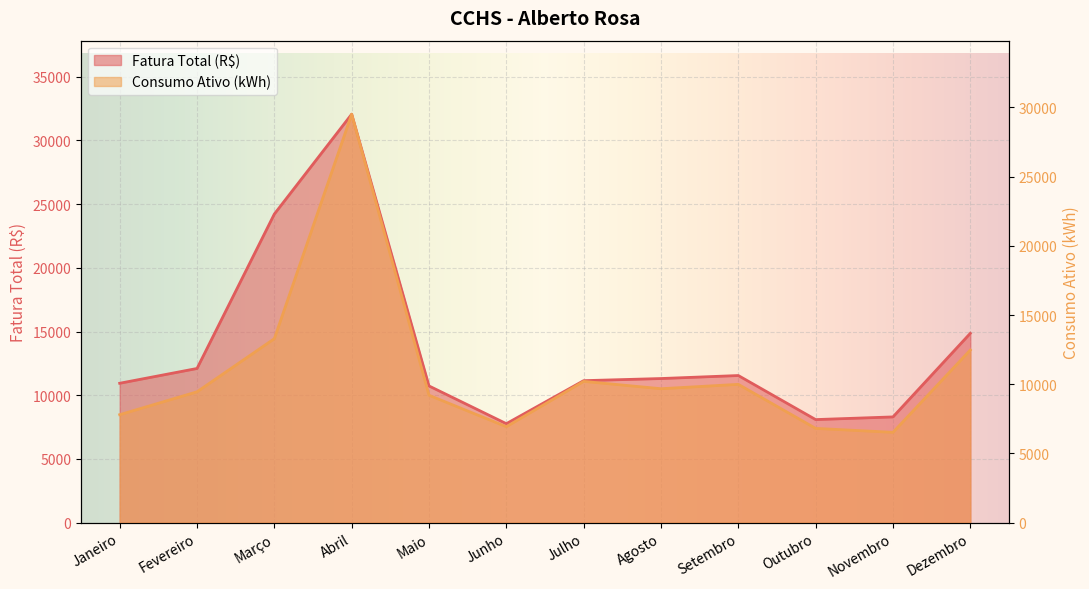

The value of Fatura Total (R$) at Abril is 32055.3. True or false?

True